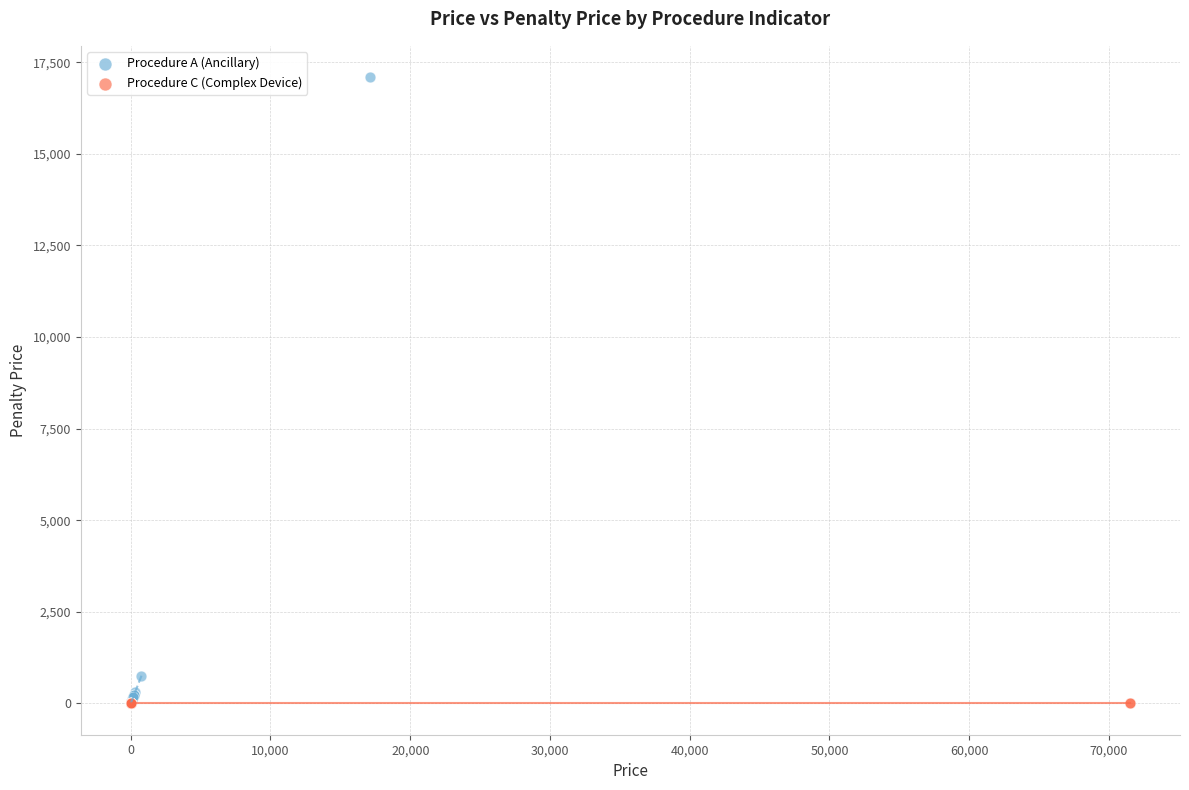

Which series contains the highest Y value?

Procedure A (Ancillary)